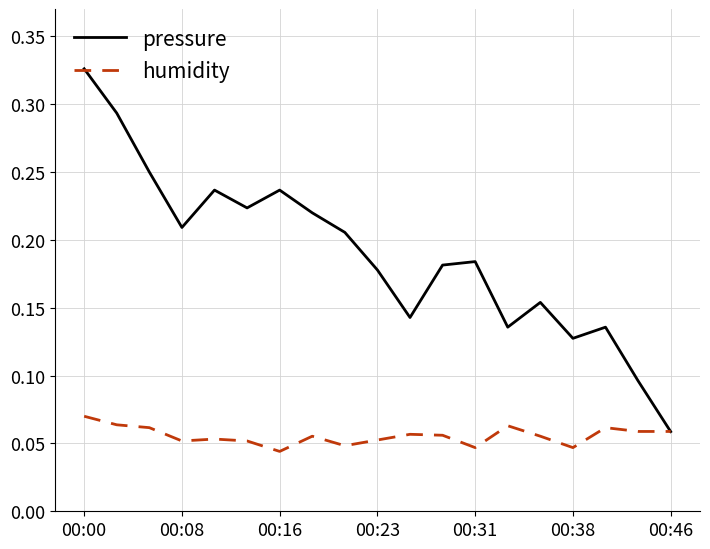

What are all the series names shown in the legend?

pressure, humidity